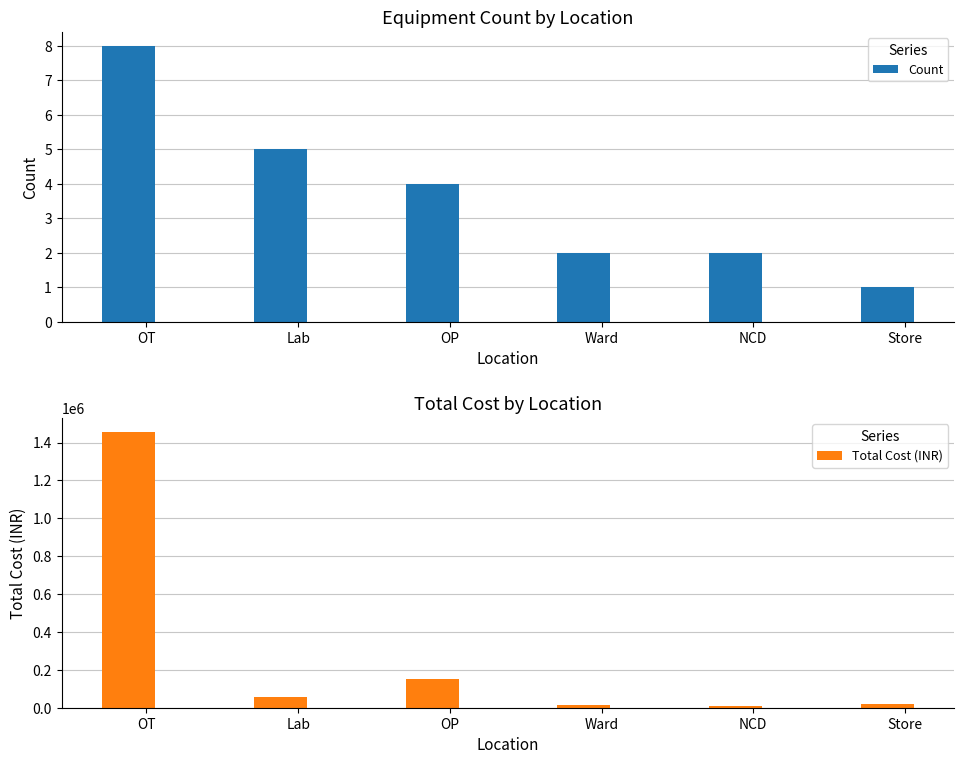

What is the label of the 6th bar from the left?

Store